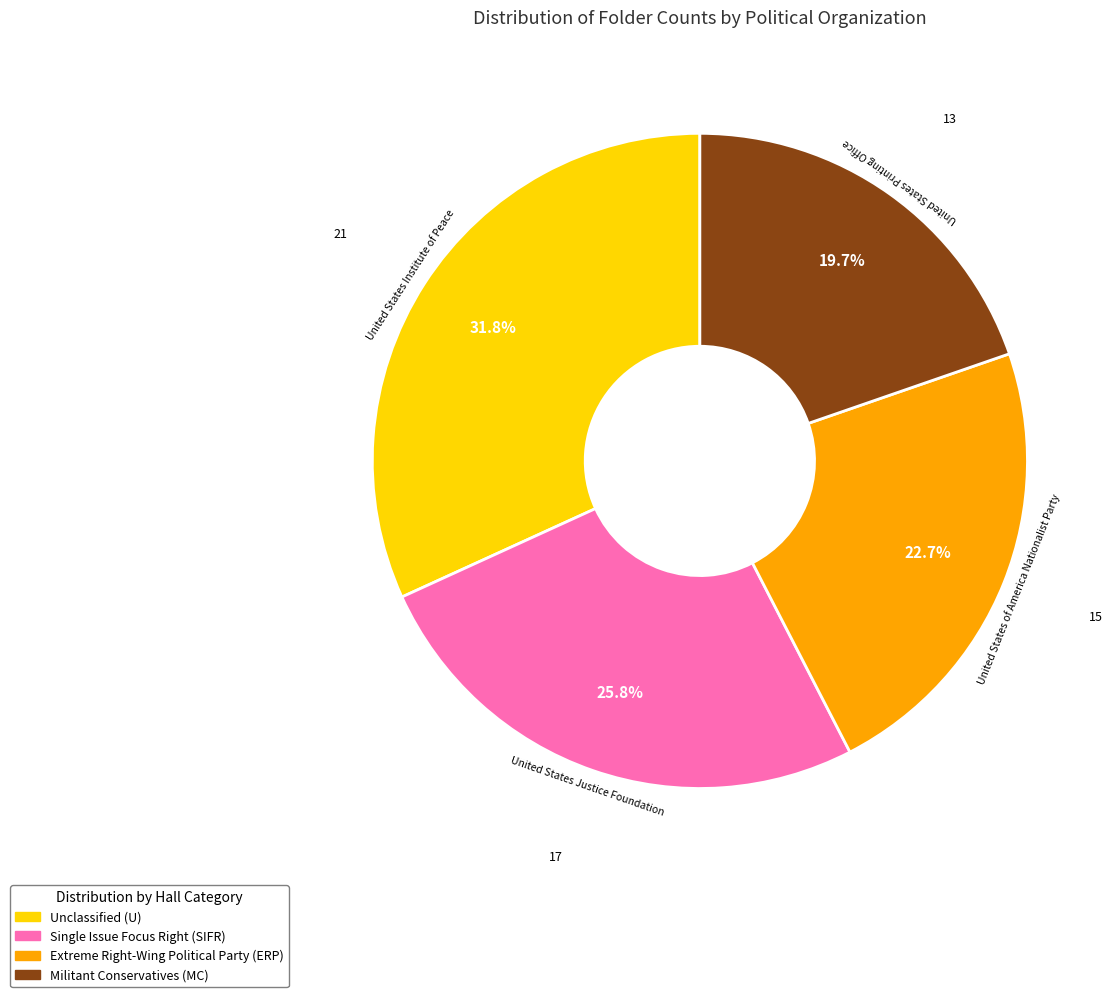

Does any single category account for the majority?

No